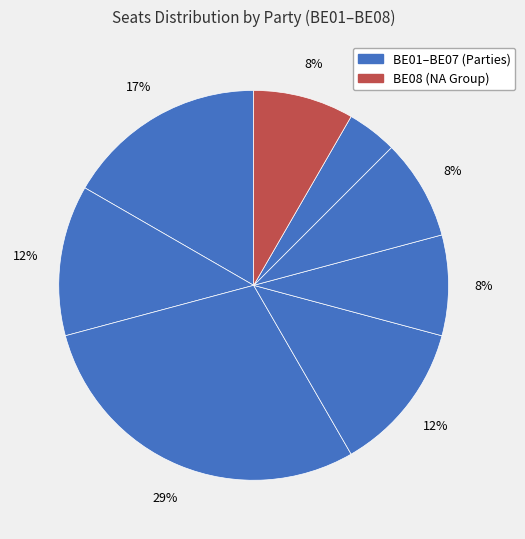

To the nearest percent, what is the average slice percentage?

12%